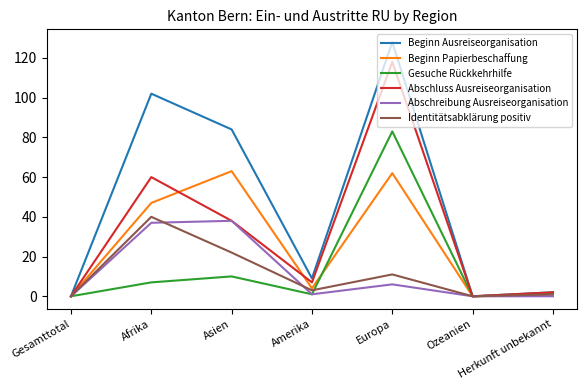

Reading right to left, transcribe all the data shown in this chart.

Beginn Ausreiseorganisation: 2	0	128	9	84	102	0
Beginn Papierbeschaffung: 1	0	62	4	63	47	0
Gesuche Rückkehrhilfe: 1	0	83	1	10	7	0
Abschluss Ausreiseorganisation: 2	0	118	7	38	60	0
Abschreibung Ausreiseorganisation: 0	0	6	1	38	37	0
Identitätsabklärung positiv: 1	0	11	3	22	40	0